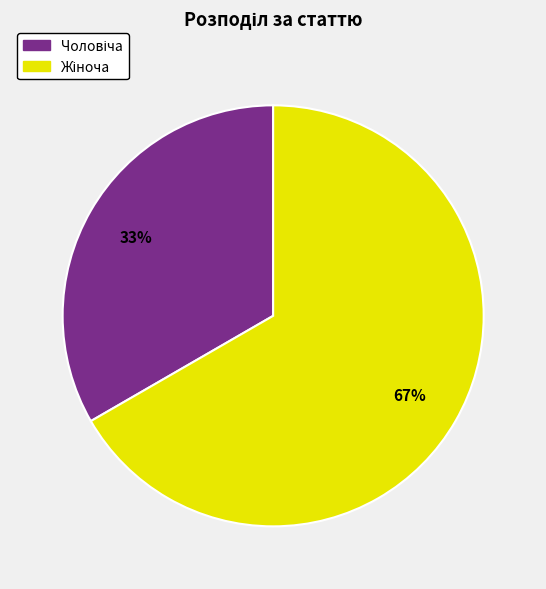

Does any single category account for the majority?

Yes